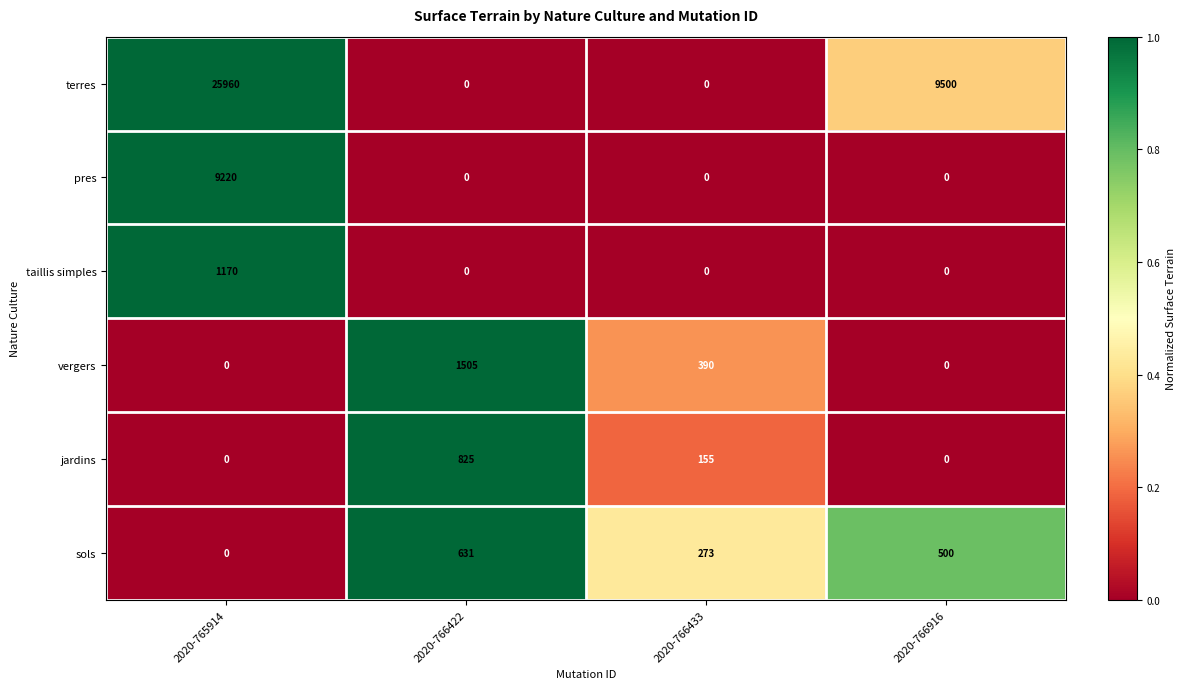

What is the average value of the sols series?

351